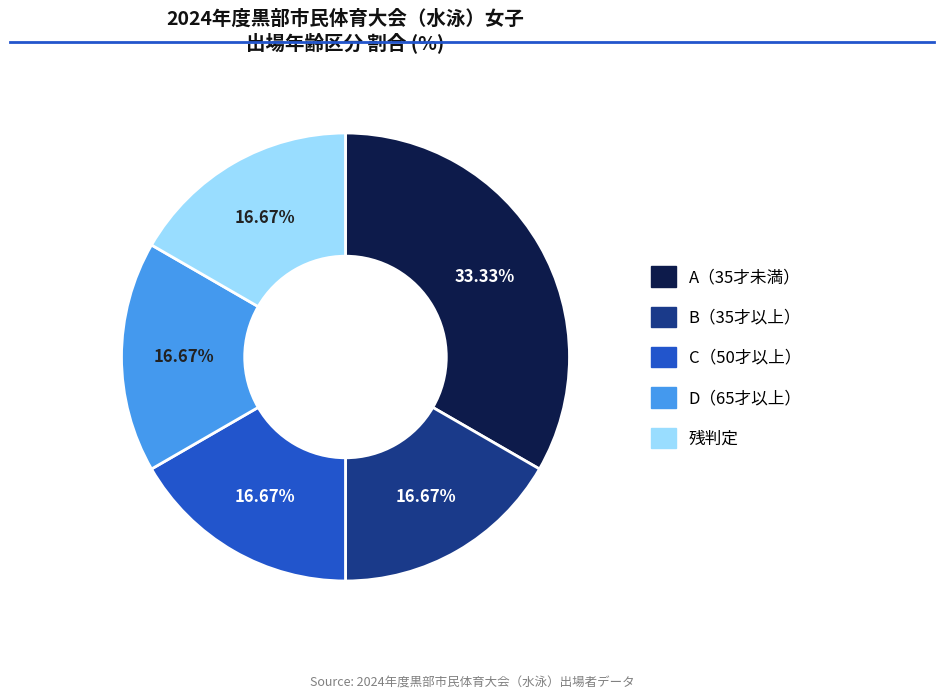

To the nearest percent, what is the difference between the 残判定 and A（35才未満） slice percentages?

17%